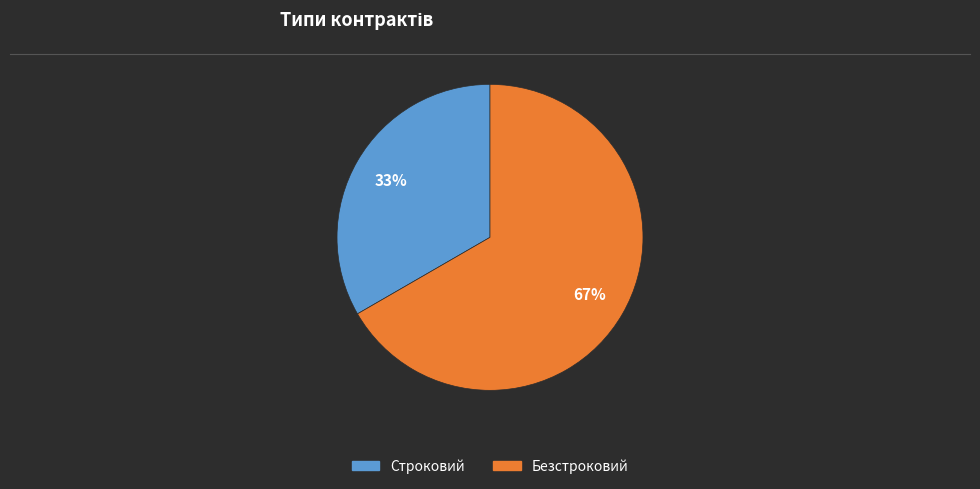

Is the sum of Строковий and Безстроковий greater than half?

Yes